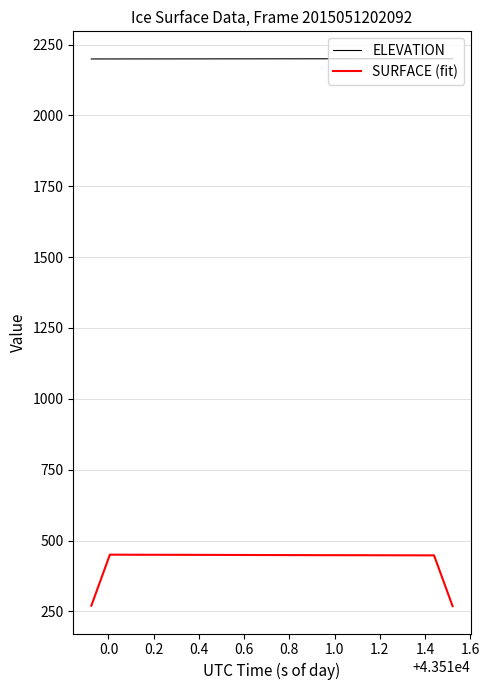

Which series has the widest spread of values?

SURFACE (fit)